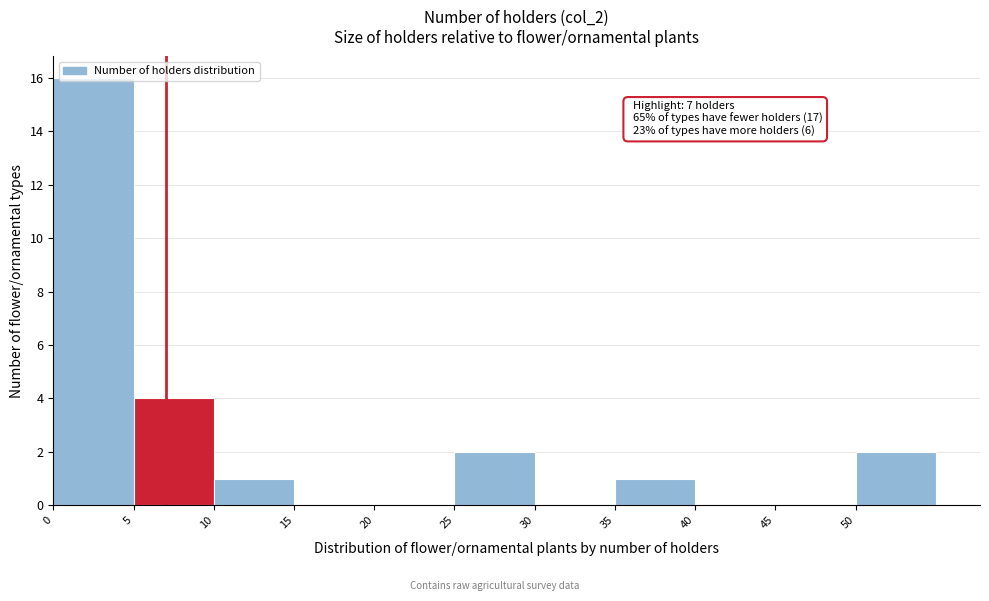

Over which range of the x-axis is the bar tallest?

0 to 5